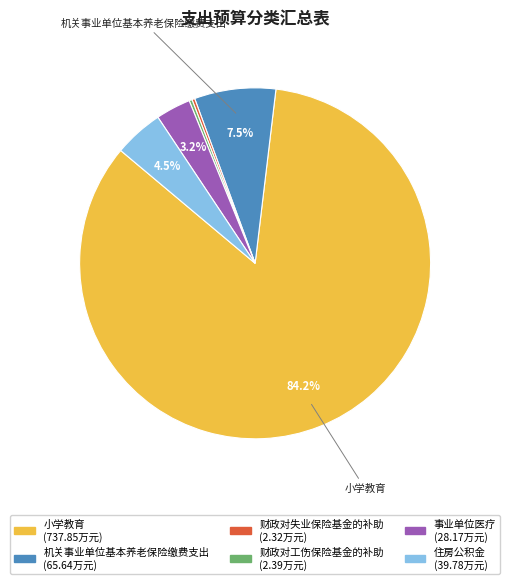

Which has a higher value, 住房公积金 or 事业单位医疗?

住房公积金